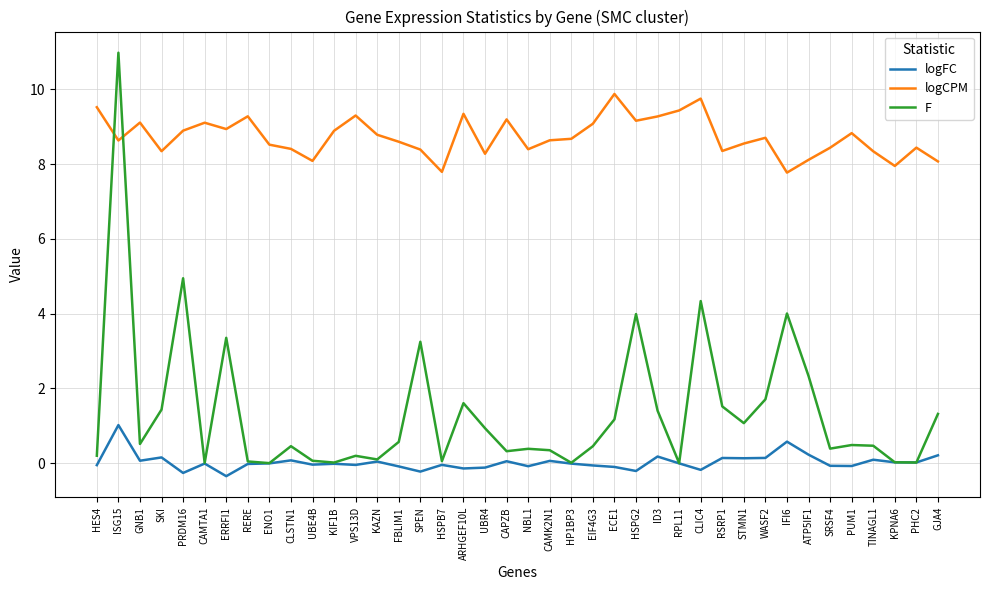

At which category is the sum across all series the highest?

ISG15